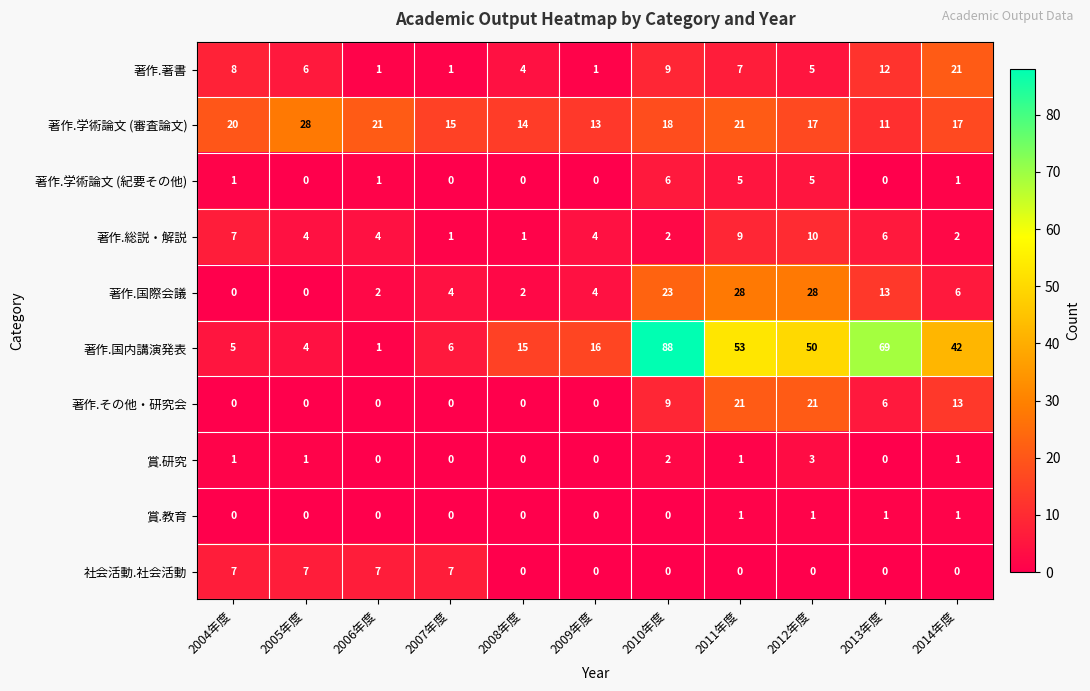

The value of 著作.学術論文 (紀要その他) at 2008年度 is 3. True or false?

False